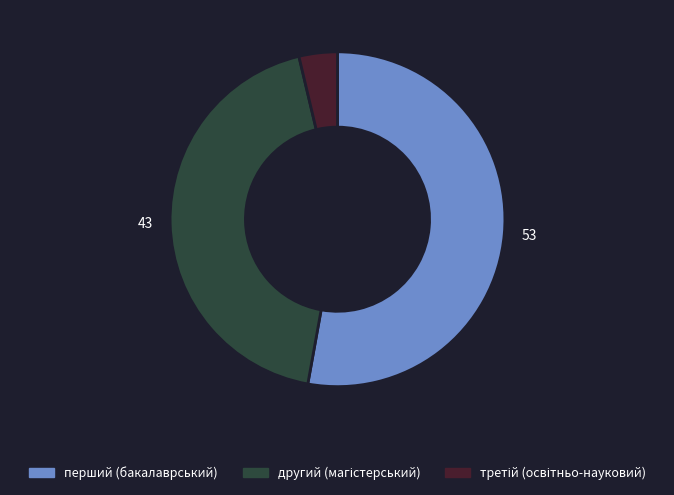

Is there any slice that represents more than half of the pie?

Yes